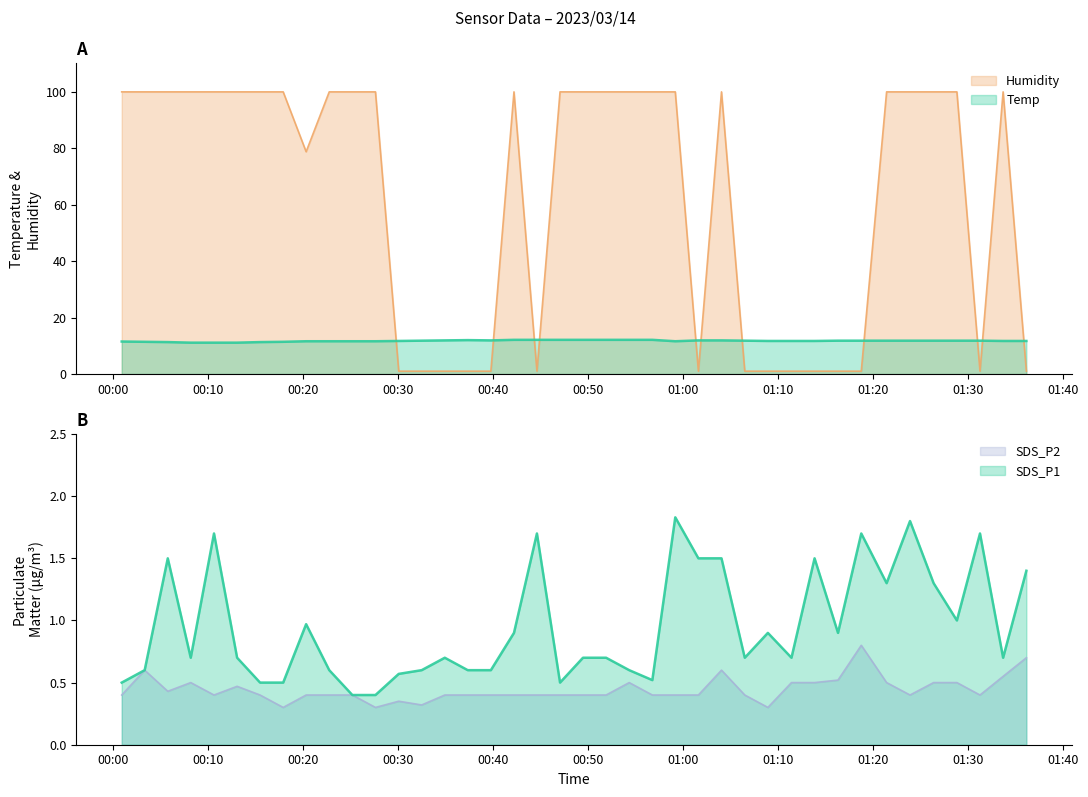

True or false: SDS_P1 and Temp intersect in this chart.

False